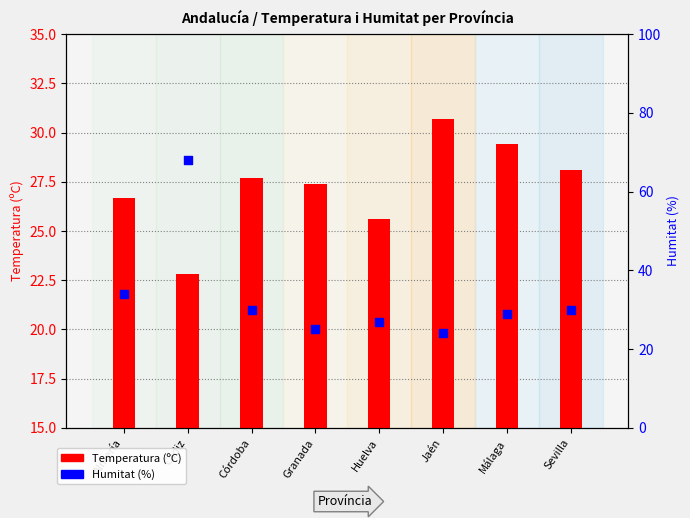

What are all the series names shown in the legend?

Temperatura (ºC), Humitat (%)